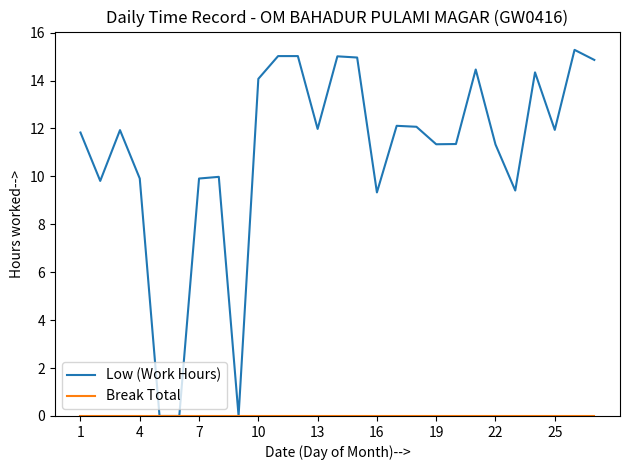

What is the maximum value for Low (Work Hours)?

15.3